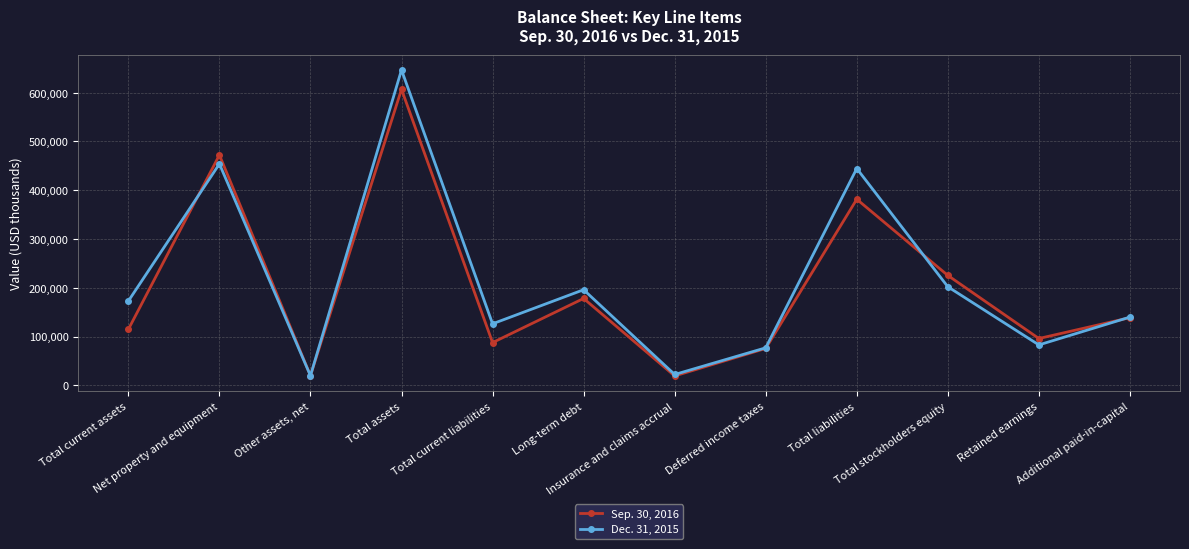

What is the difference between the maximum and minimum values in the Dec. 31, 2015 series?

626886